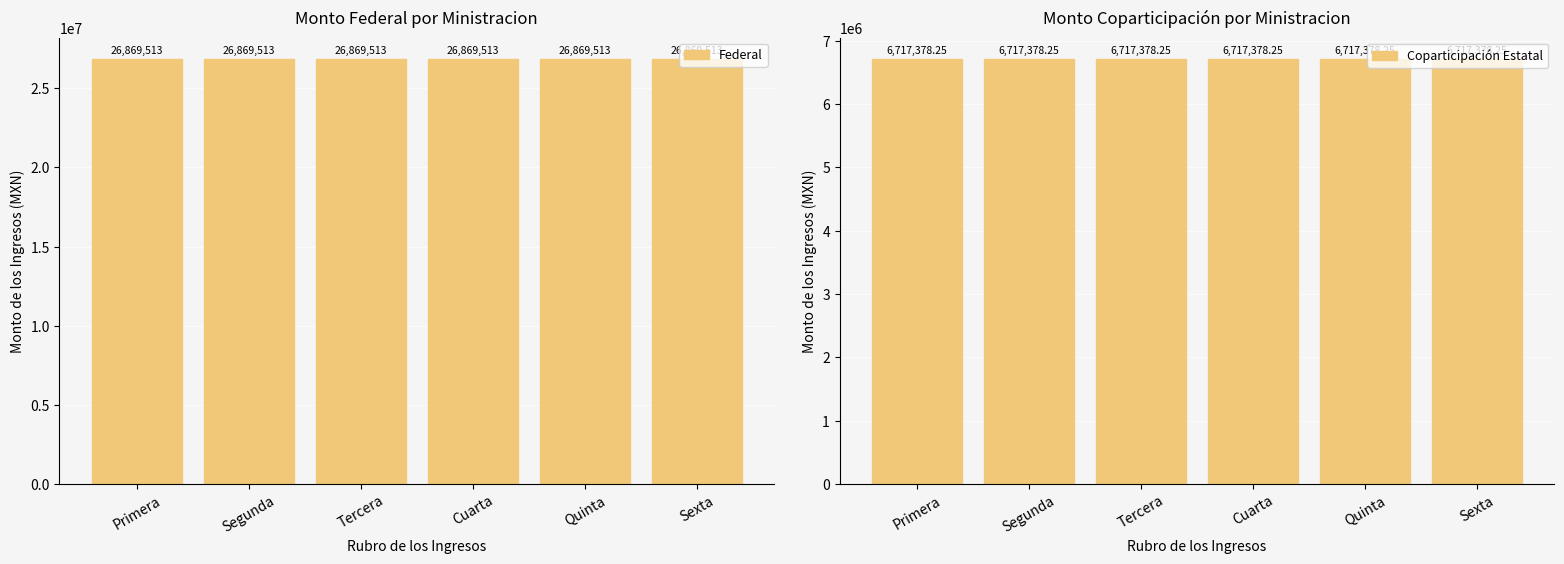

Where is Federal nearest to the value 26869513?

Primera